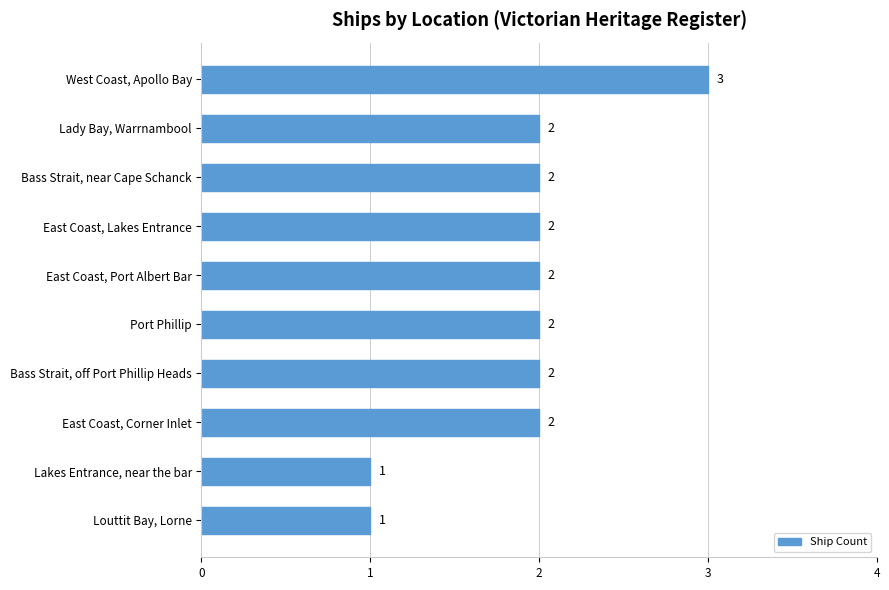

Reading top to bottom, what are all the values shown in this chart?

3	2	2	2	2	2	2	2	1	1